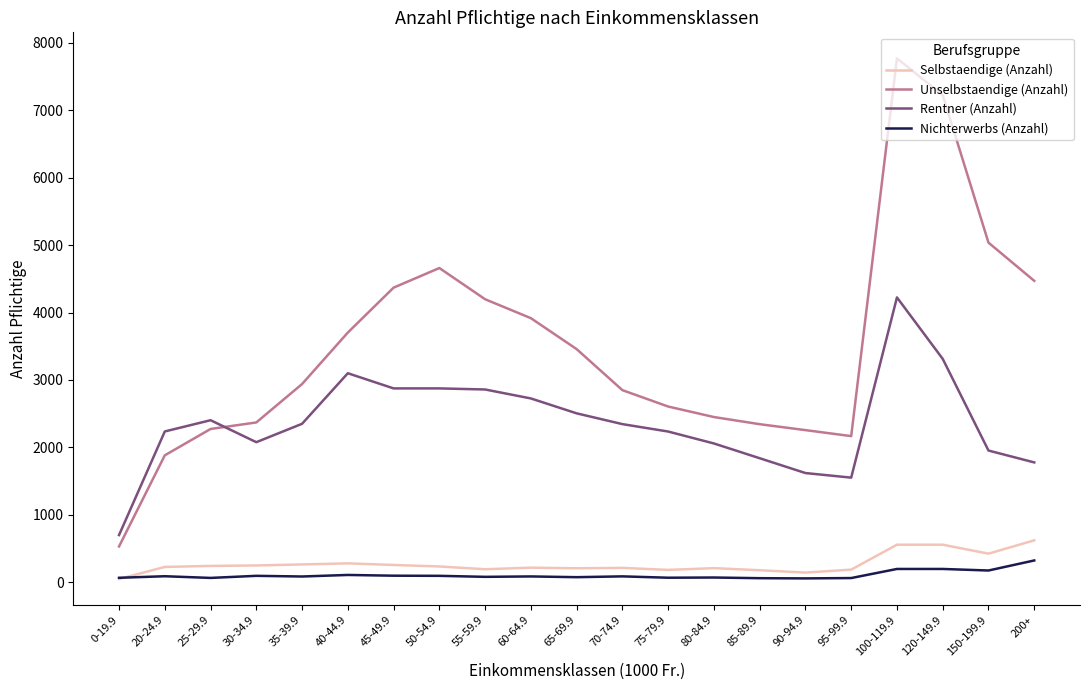

What is the smallest value displayed?

47